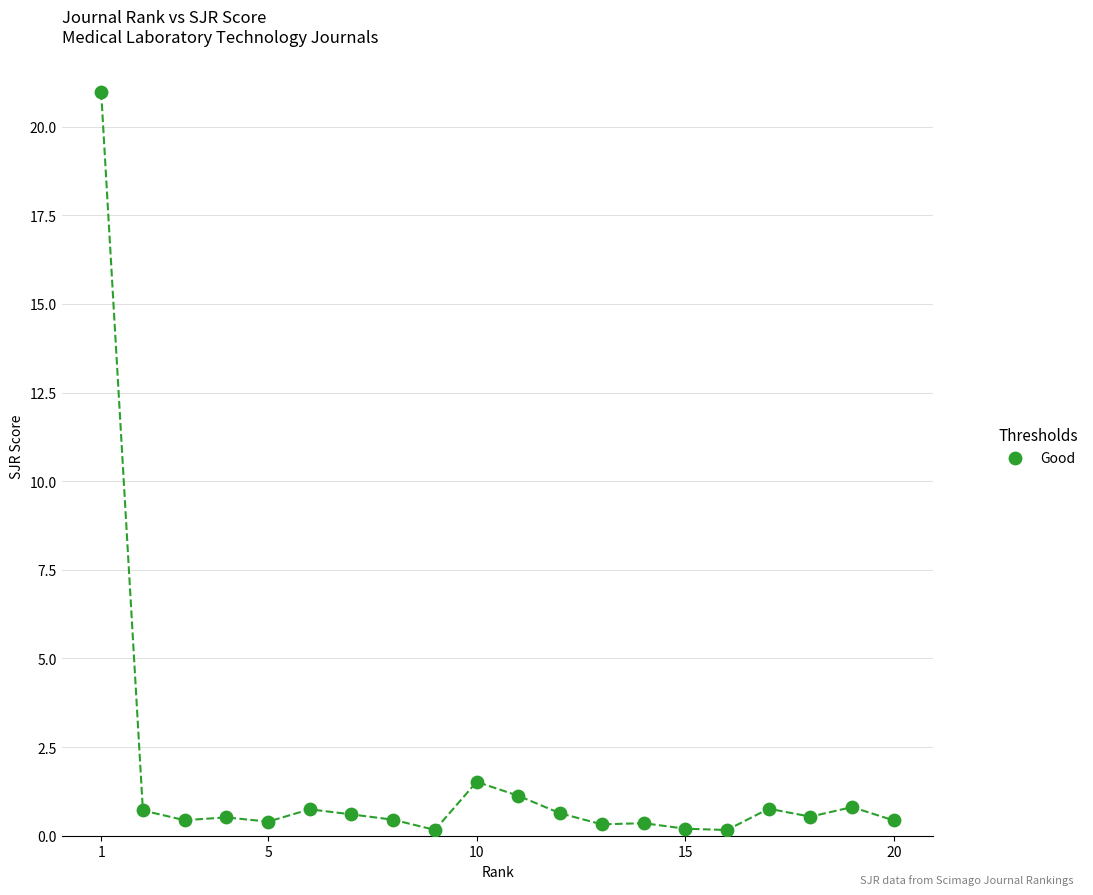

What Y value in the scatter plot is closest to 10?

1.5